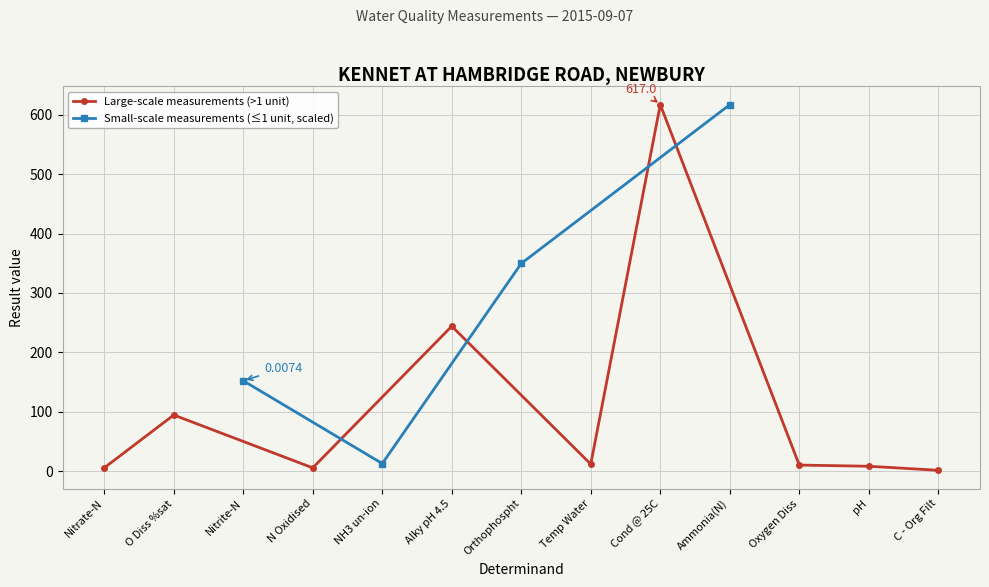

Reading left to right, extract all data points from this chart.

5.5	94.5	0.0	5.5	0.0	244.0	0.0	11.8	617.0	0.0	10.2	8.2	1.4